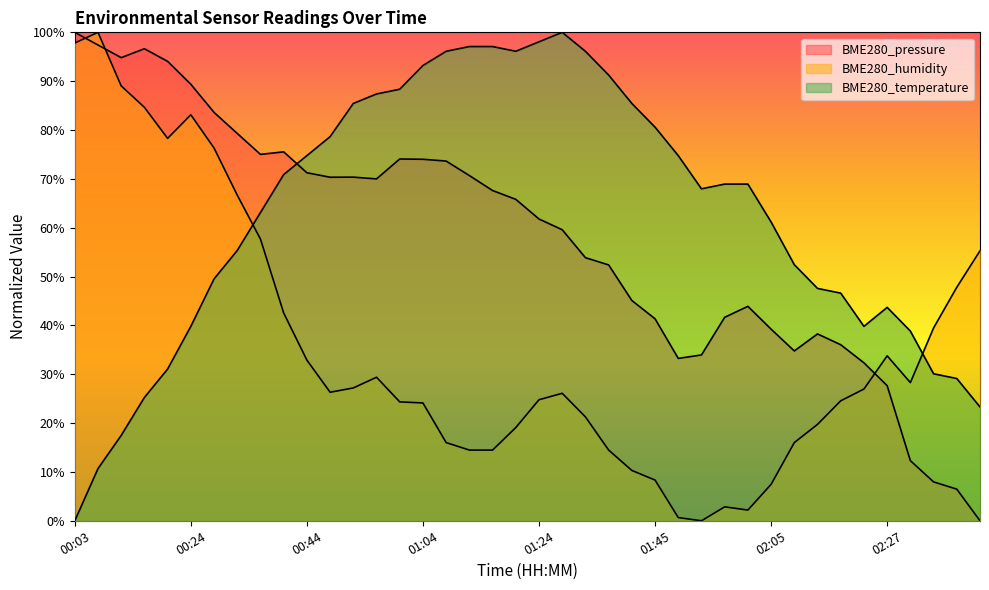

Rank the categories by BME280_temperature value from lowest to highest.

00:03, 00:07, 00:11, 02:44, 00:15, 02:40, 02:36, 00:20, 02:31, 00:24, 02:22, 02:27, 02:18, 02:14, 00:28, 02:09, 00:32, 02:05, 00:36, 01:53, 01:57, 02:01, 00:40, 00:44, 01:49, 00:48, 01:45, 00:52, 01:41, 00:56, 01:00, 01:36, 01:04, 01:08, 01:20, 01:32, 01:12, 01:16, 01:24, 01:28